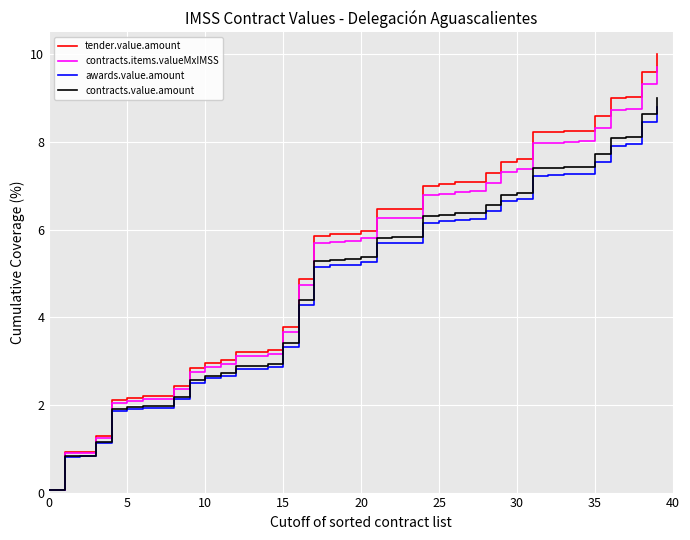

What is the sum of all awards.value.amount values?

188.6